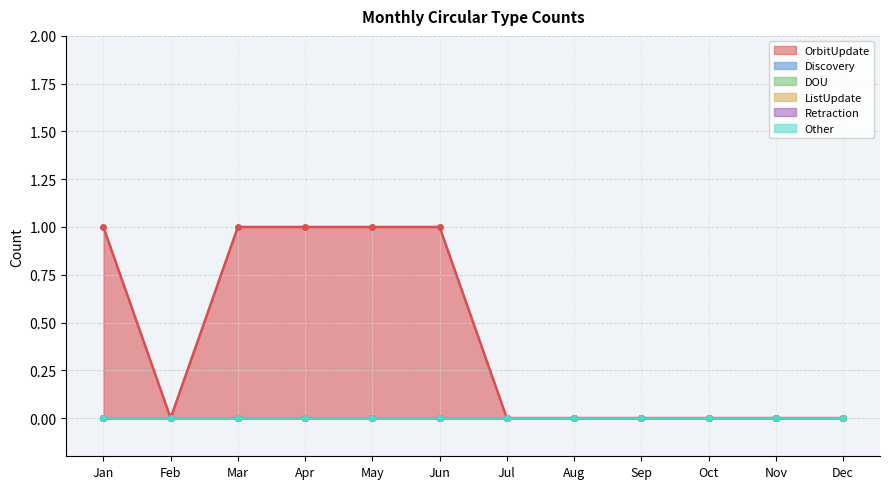

Is it true that Retraction equals 0 at Oct?

True